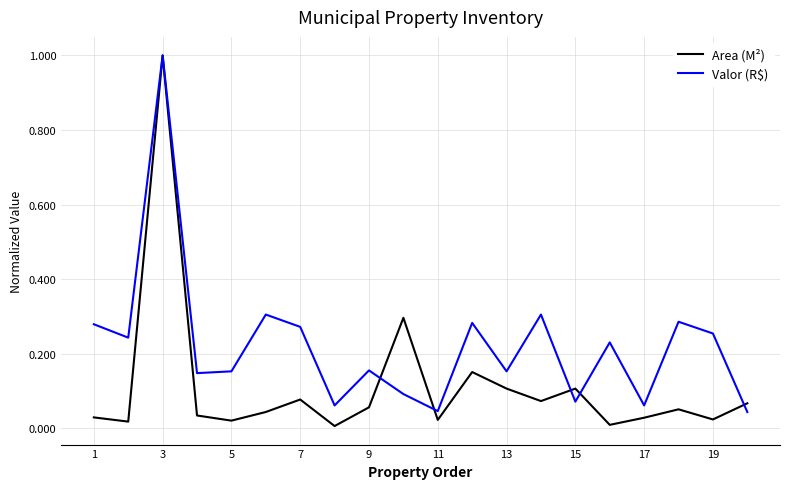

True or false: Area (M²) has more than 1 interior local peaks.

True